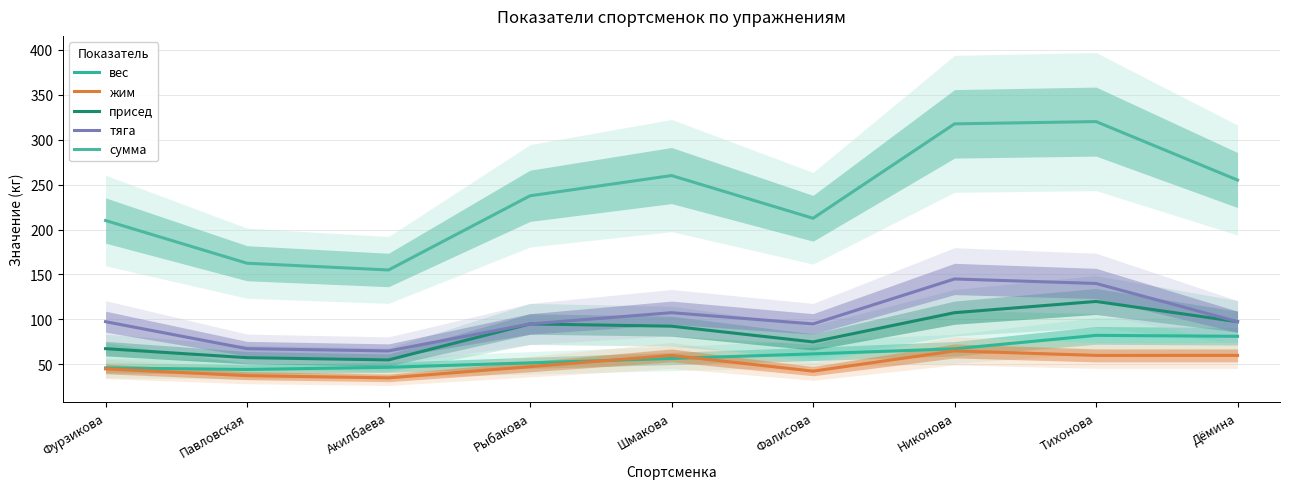

What is the total value across all series at Тихонова?

722.3